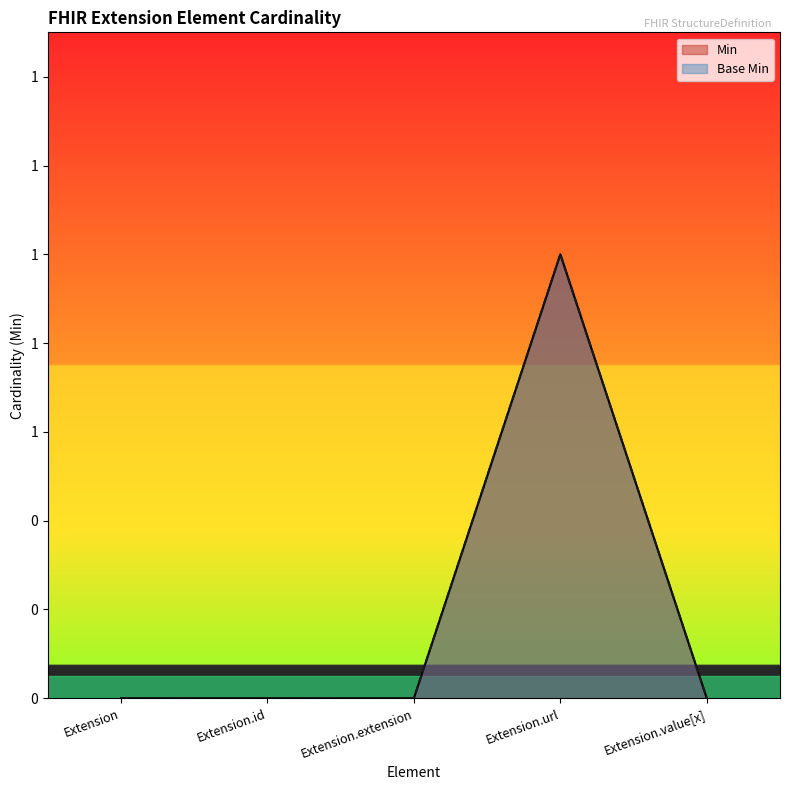

Rank the categories by Min value from highest to lowest.

Extension.url, Extension, Extension.id, Extension.extension, Extension.value[x]